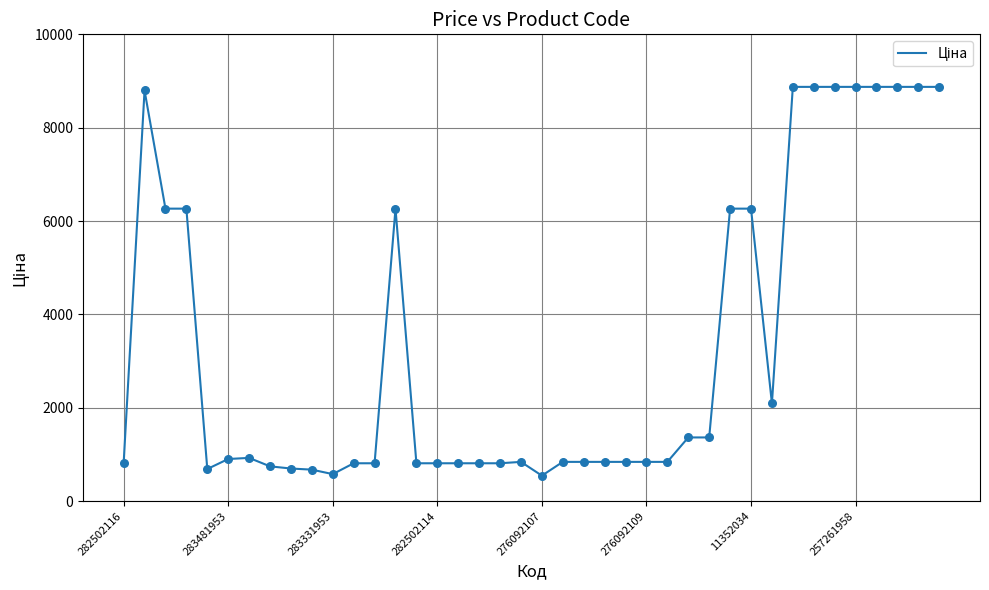

What is the minimum value shown in the chart?

547.8